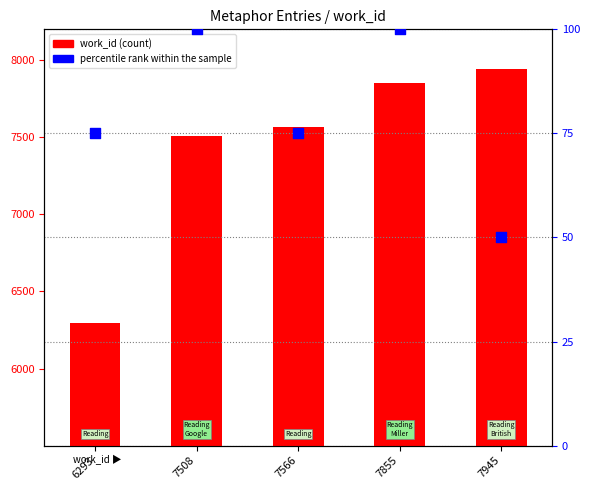

At which category is the sum across all series the highest?

7945